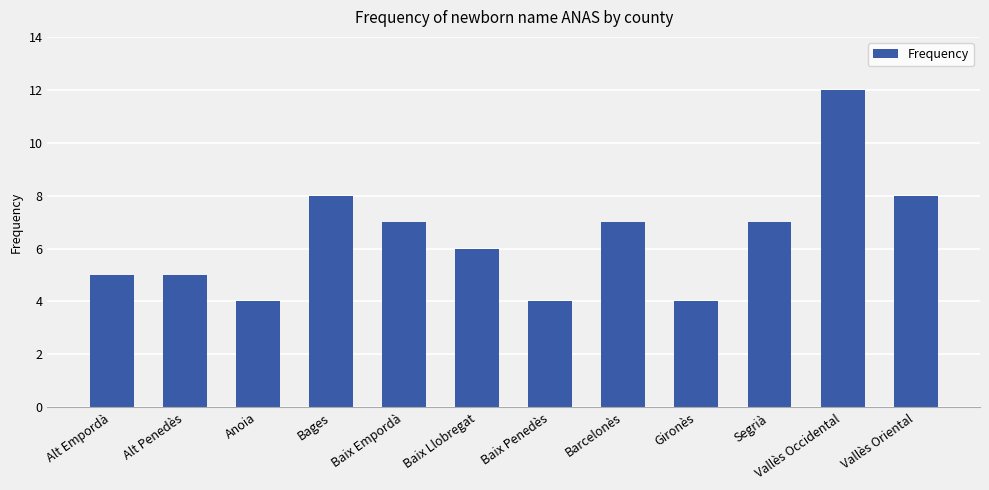

Count the values in the range 5 to 8.

8